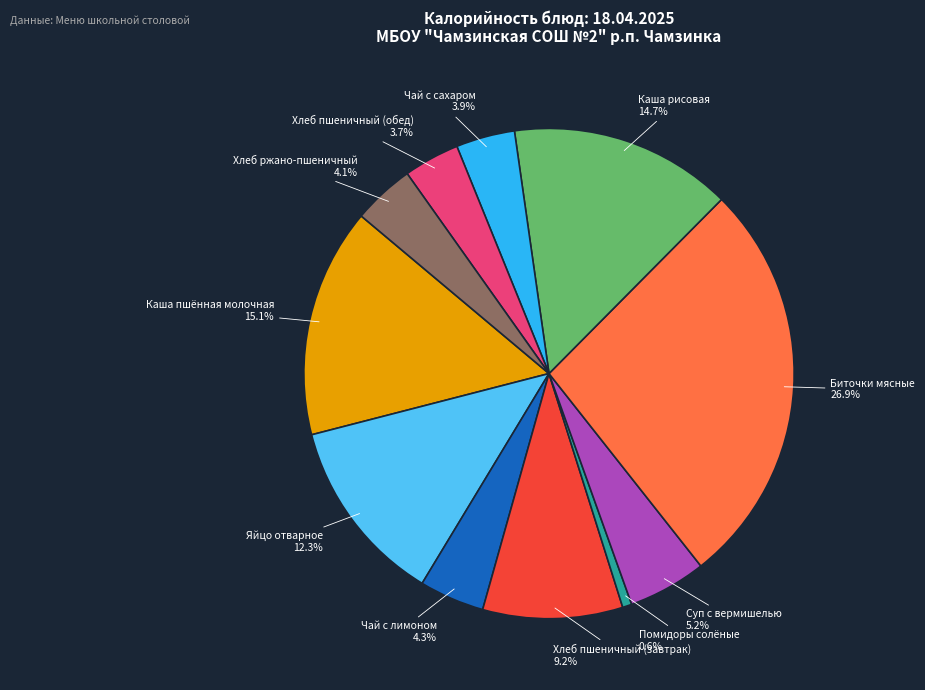

What percentage do Помидоры солёные and Каша пшённая молочная together represent?

15.7%